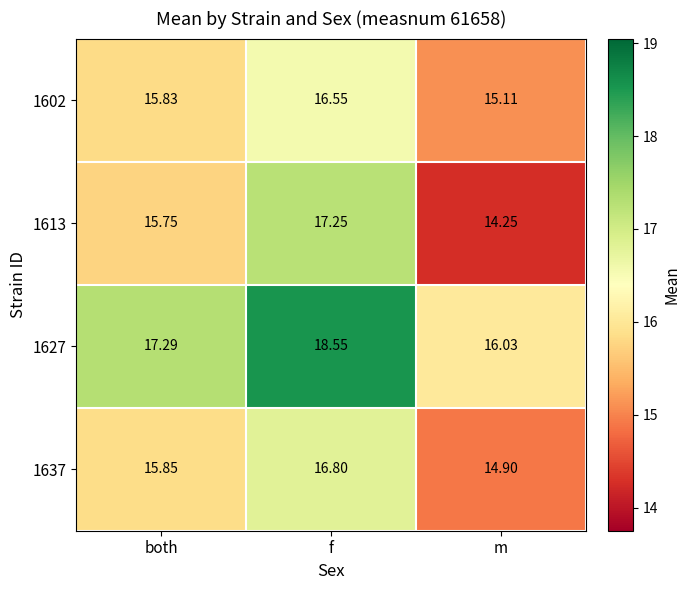

At which label does 1602 reach its peak?

f